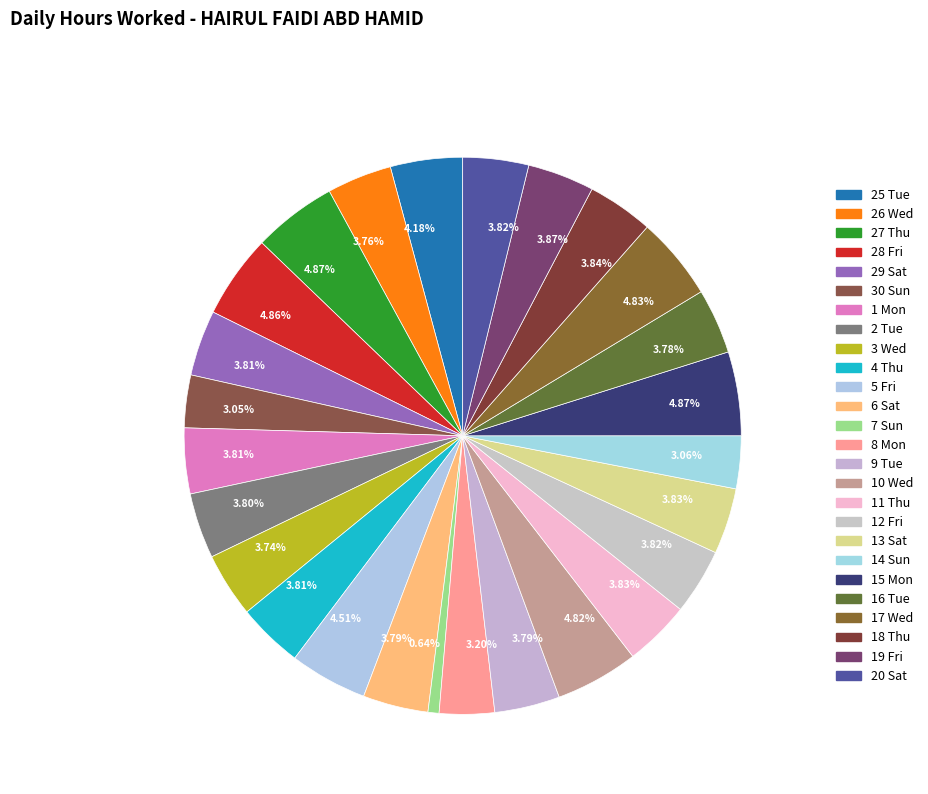

Is there a majority slice in this chart?

No